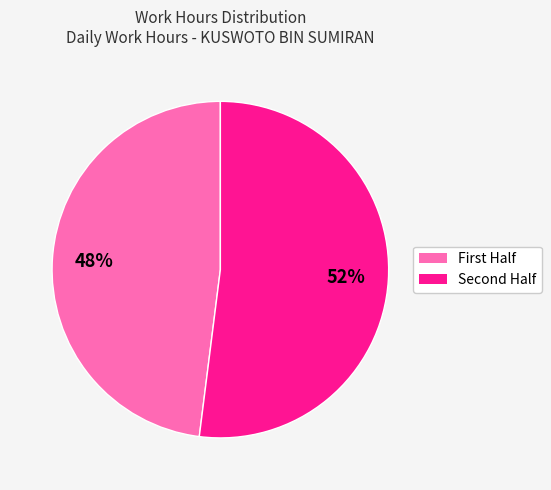

Is there any slice that represents more than half of the pie?

Yes